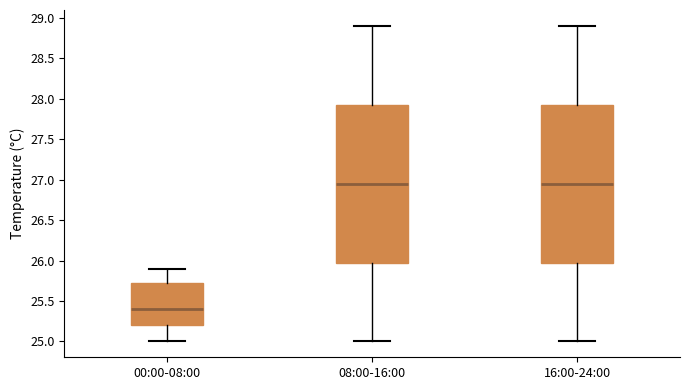

Where does the median line of the box for 16:00-24:00 sit on the y-axis? The values are not printed on the chart, so give them approximately, as read against the axis.

26.95